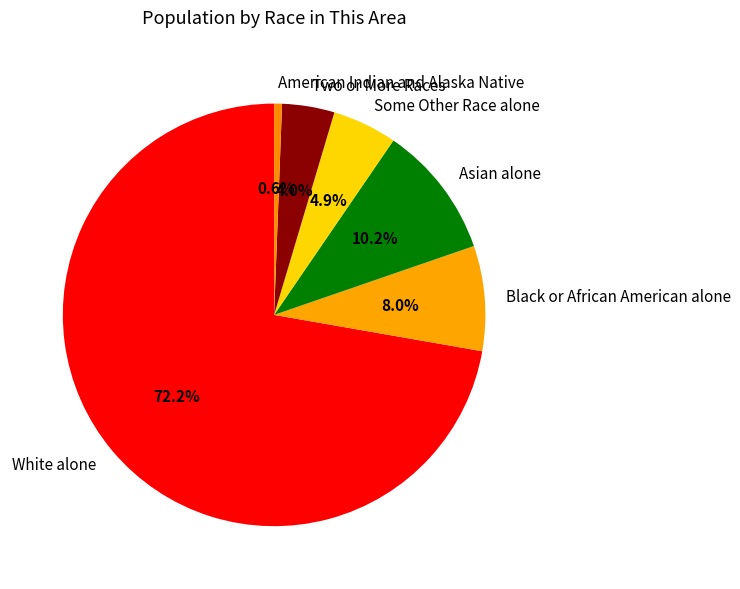

Count the number of slices in the pie.

6